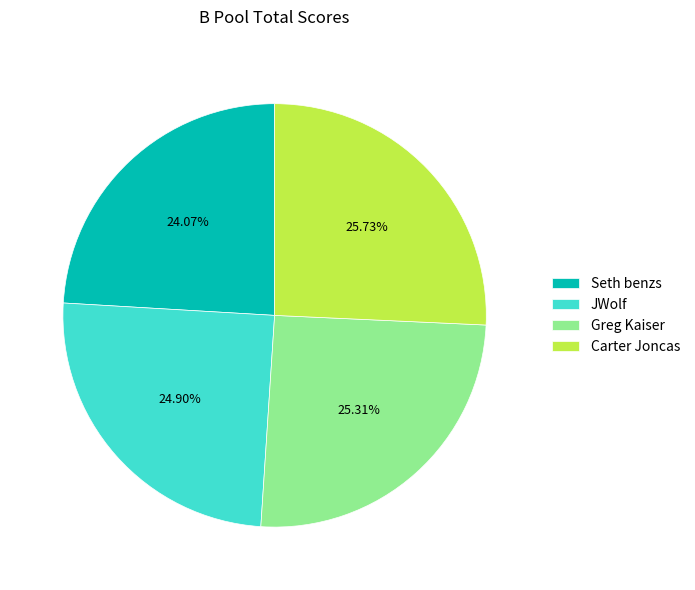

Does Carter Joncas represent more than half of the total?

No